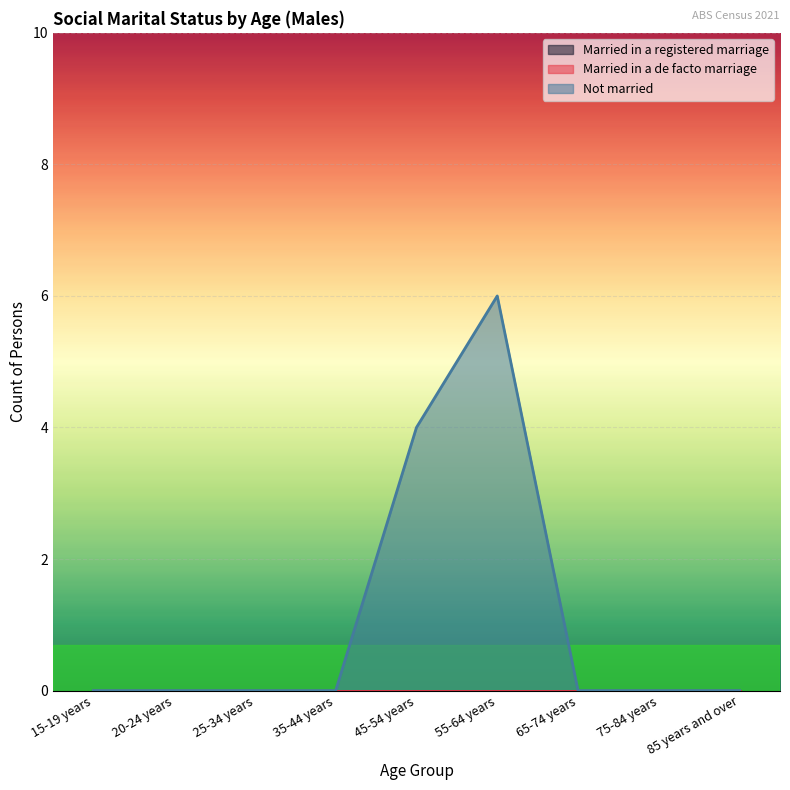

True or false: Not married and Married in a de facto marriage cross at least once.

False